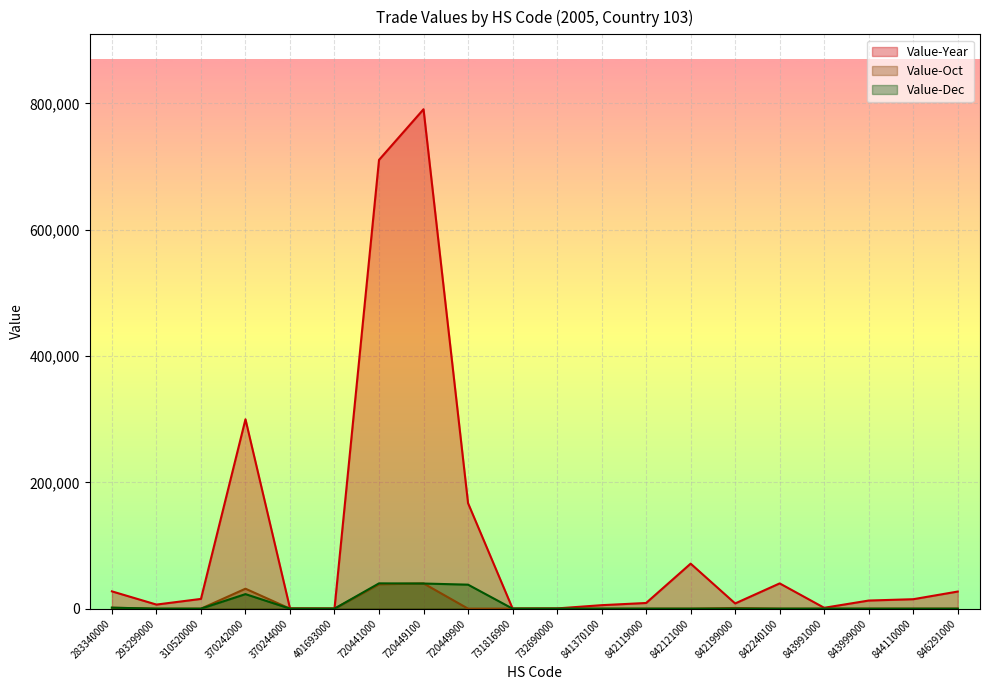

After their last crossing, which series has the higher values: Value-Oct or Value-Dec?

Value-Dec